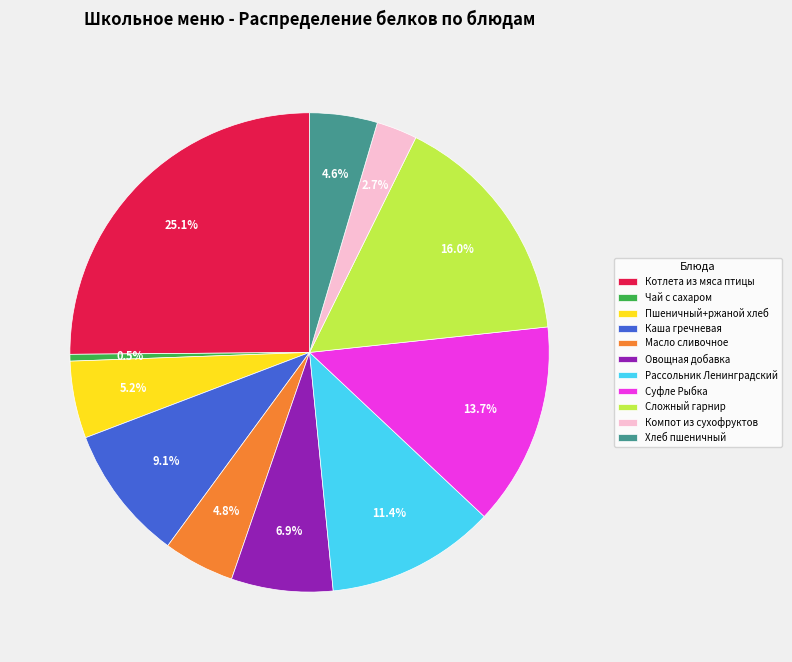

Which category has the biggest portion of the pie?

Котлета из мяса птицы